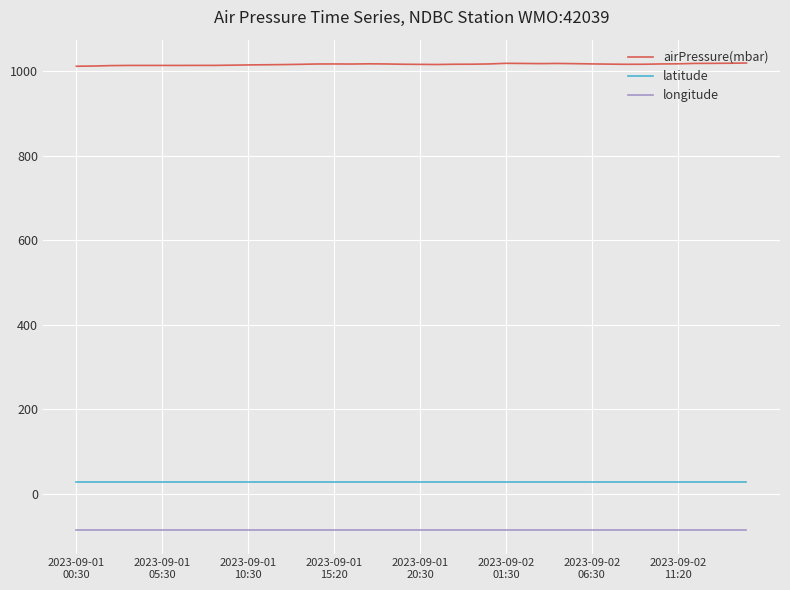

Which series has the largest total across all categories?

airPressure(mbar)